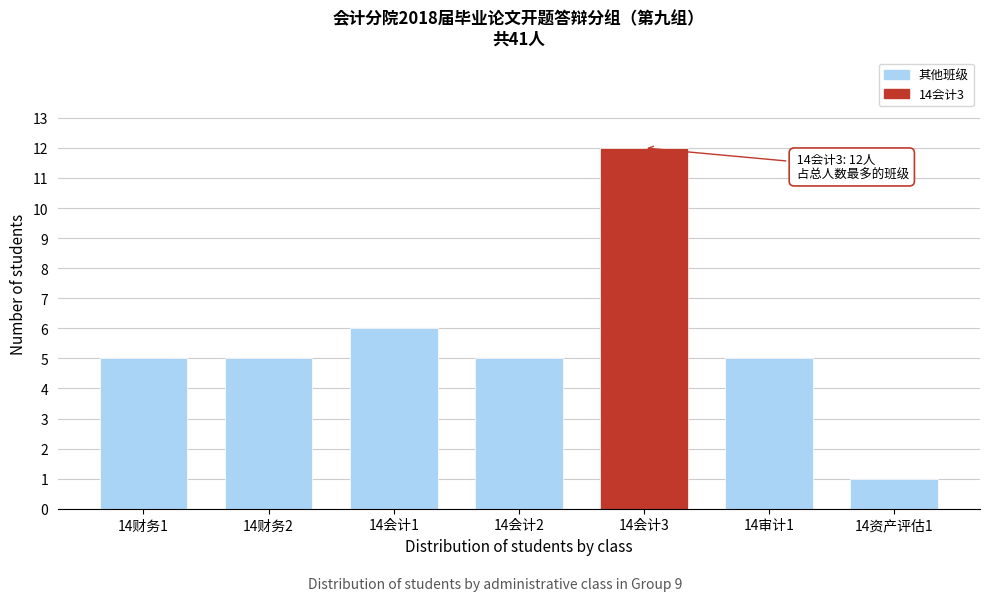

Reading right to left, list all the values displayed in this chart.

1	5	12	5	6	5	5